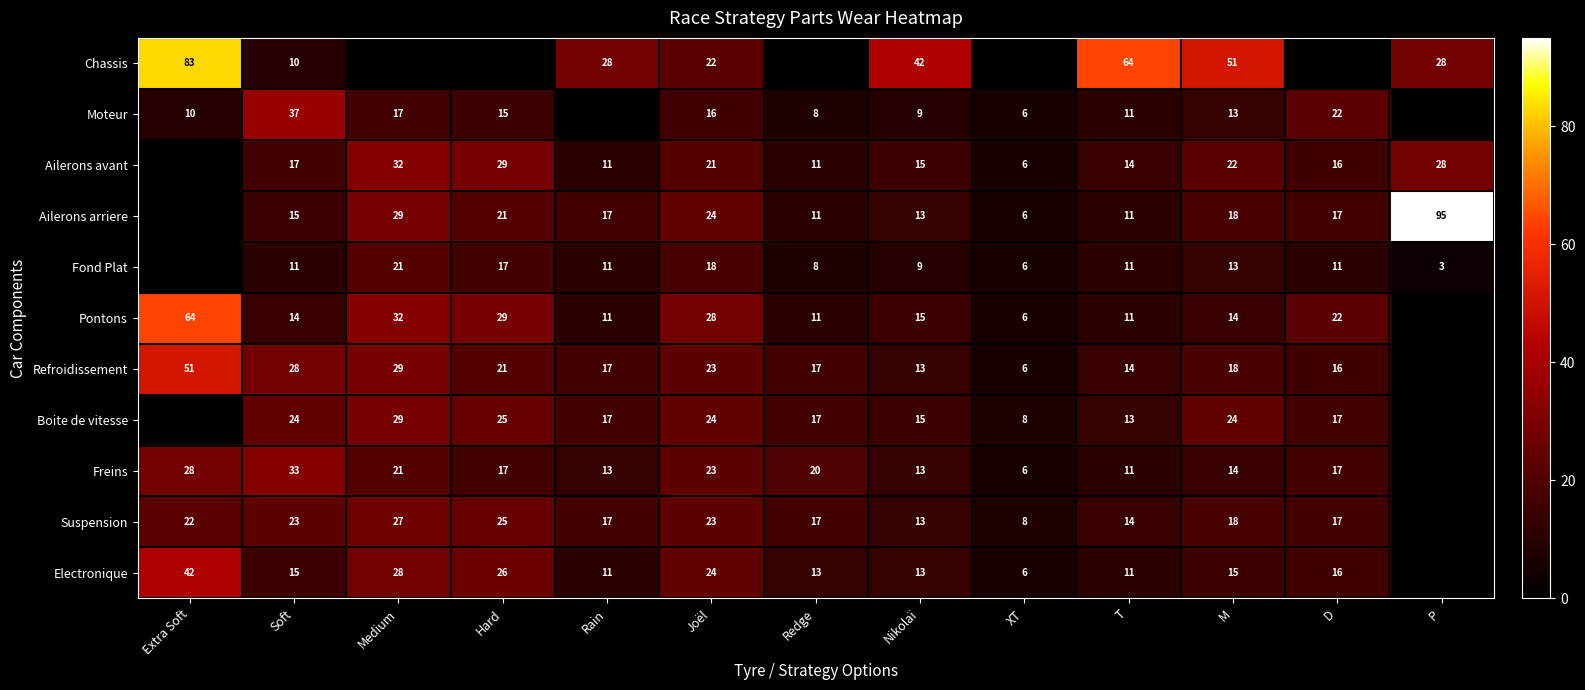

At Extra Soft, list the series in order from smallest to largest.

Ailerons avant, Ailerons arriere, Fond Plat, Boite de vitesse, Moteur, Suspension, Freins, Electronique, Refroidissement, Pontons, Chassis